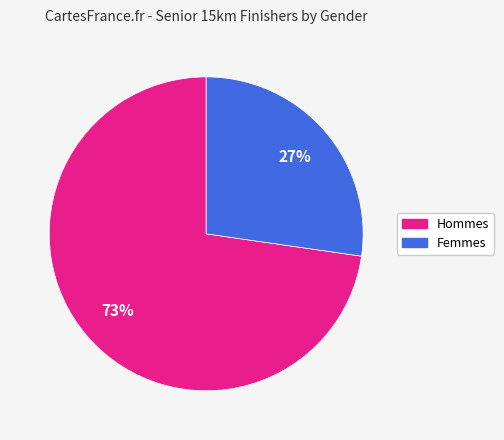

Is there a majority slice in this chart?

Yes